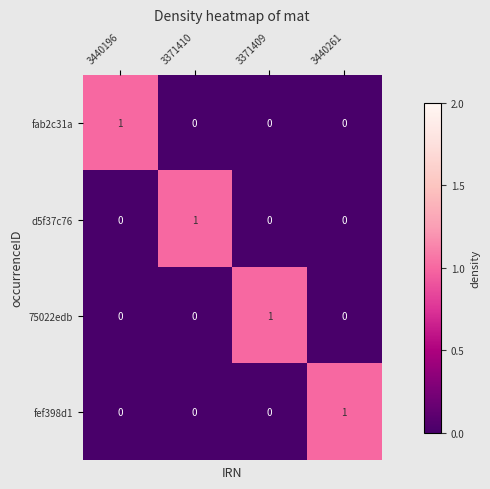

How many d5f37c76 values are between 0 and 1?

4